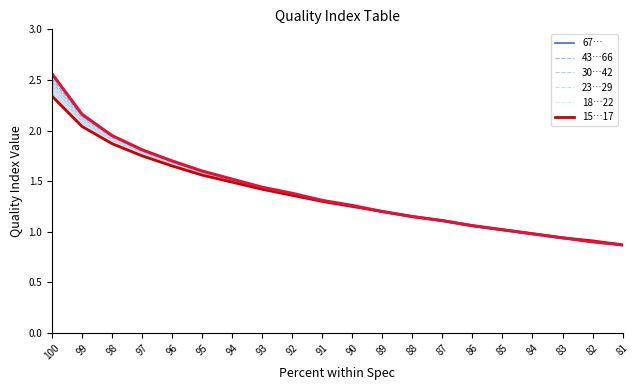

What are all the series names shown in the legend?

67…, 43…66, 30…42, 23…29, 18…22, 15…17